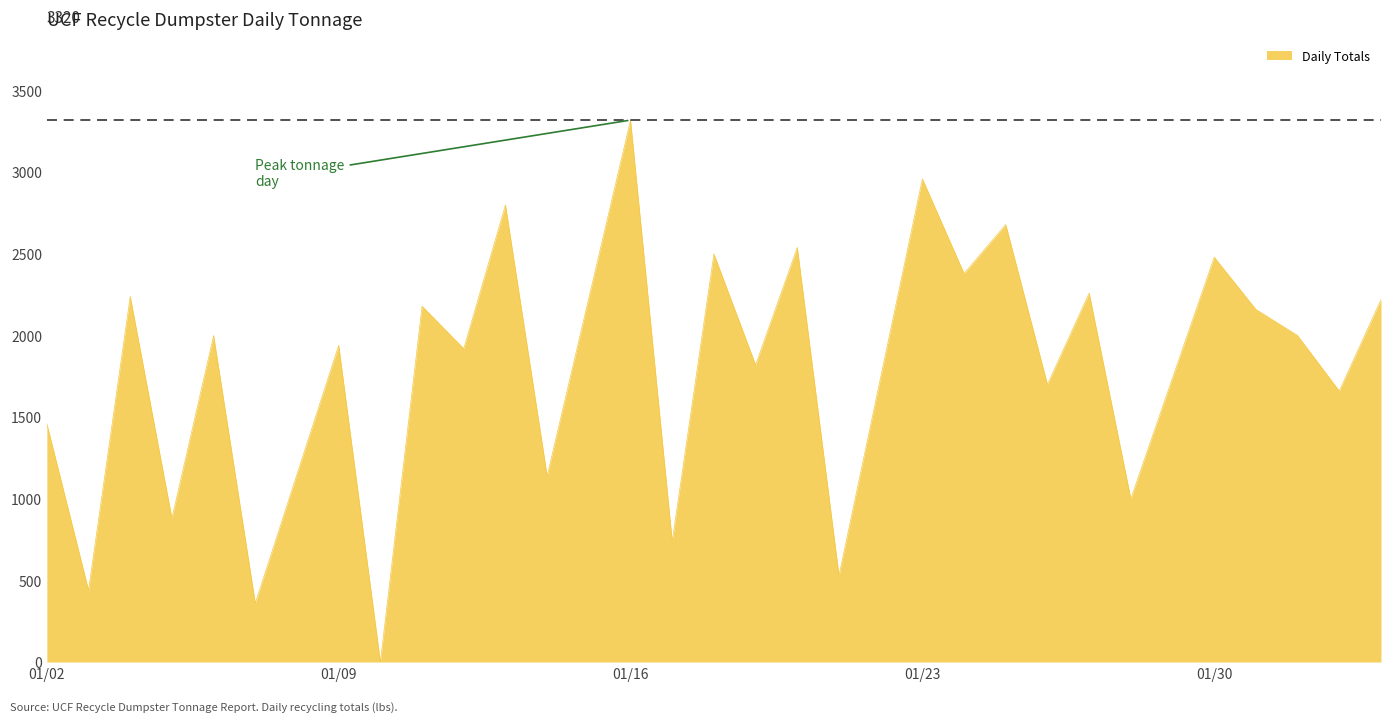

What is the maximum value shown in the chart?

3320